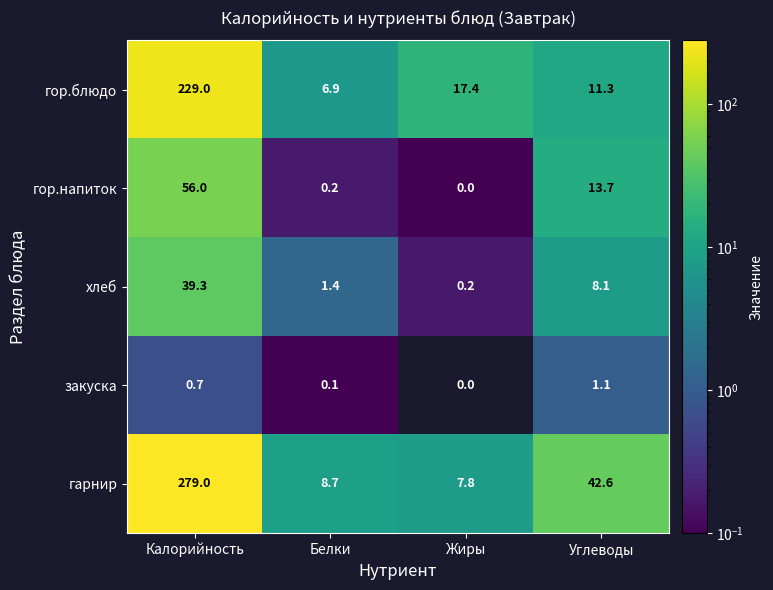

What is the highest value of the гарнир series?

279.0